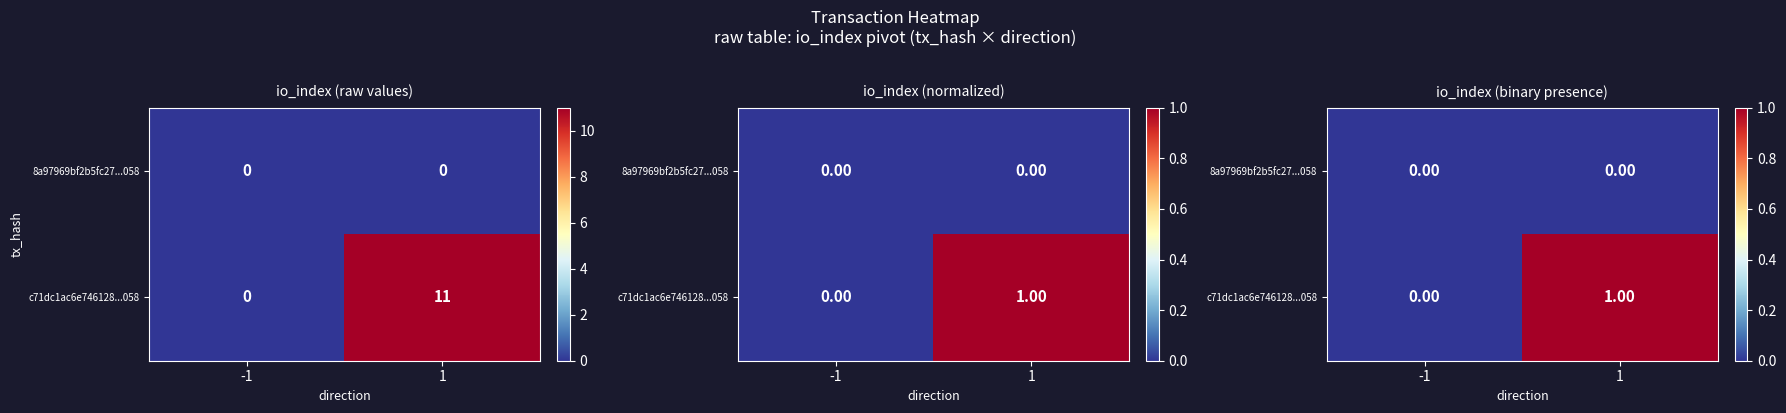

At which category does the chart reach its minimum across all series?

-1